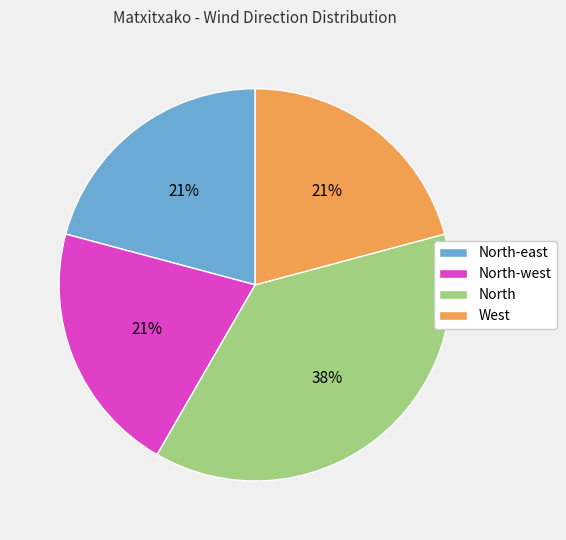

To the nearest percent, what is the difference between the largest and smallest slice percentages?

17%